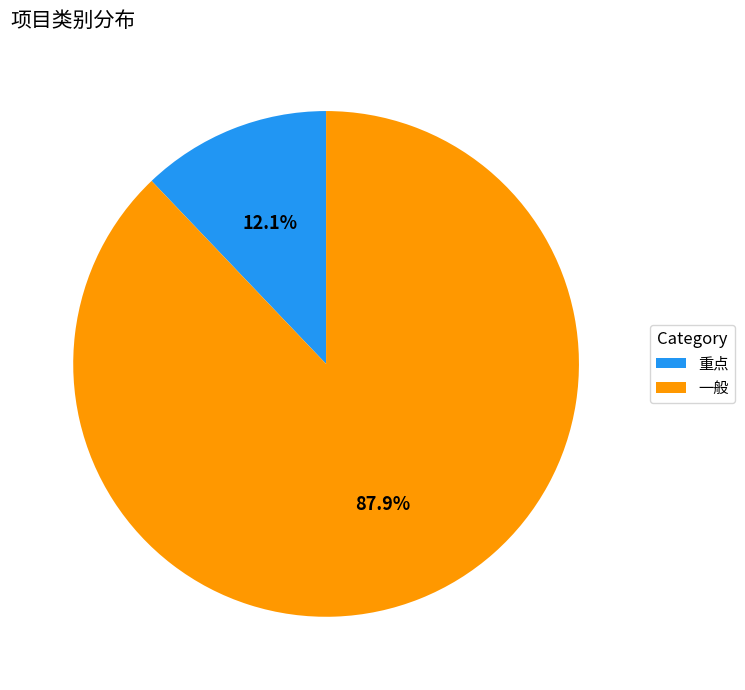

True or false: 重点 accounts for 1% of the total.

False